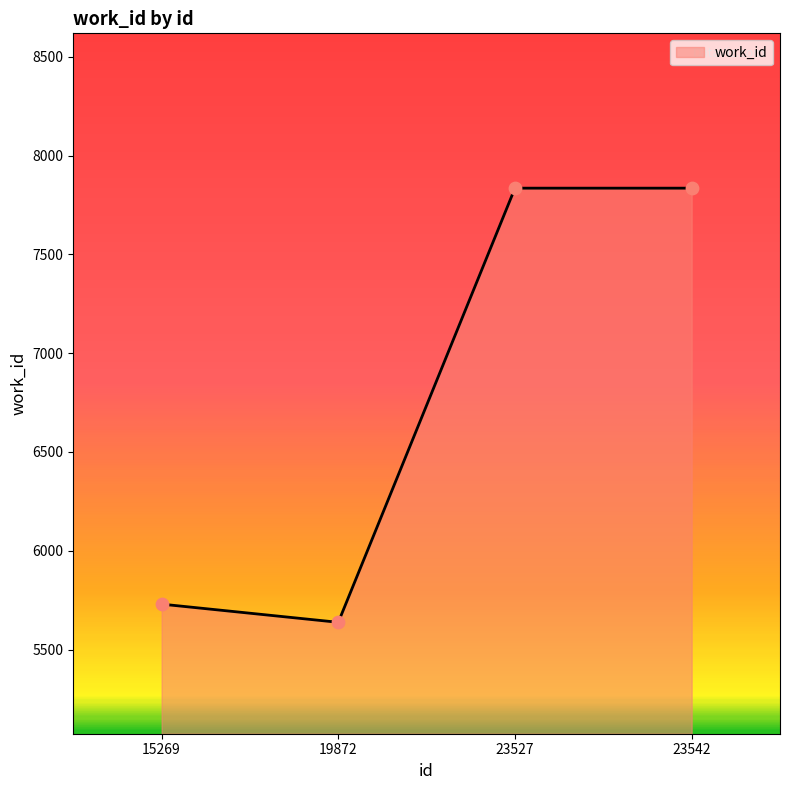

Approximately how many times larger is the value at 15269 compared to 19872?

1.0